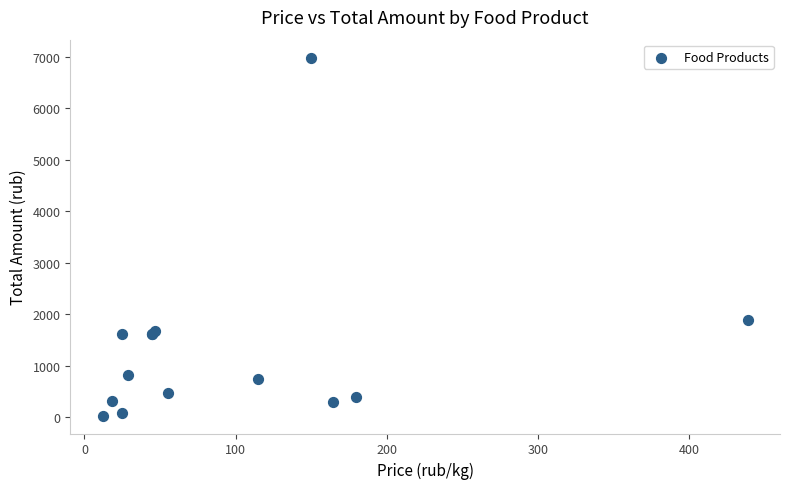

What Y value in the scatter plot is closest to 3507?

1885.5